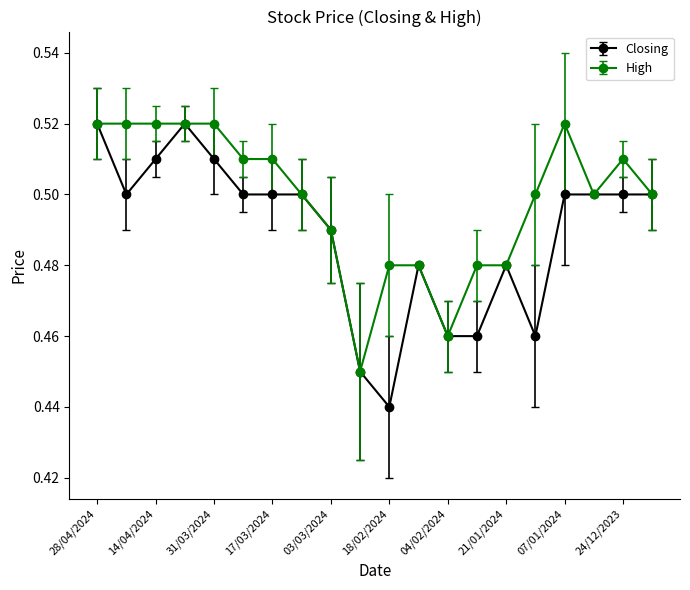

What are all the series names shown in the legend?

Closing, High